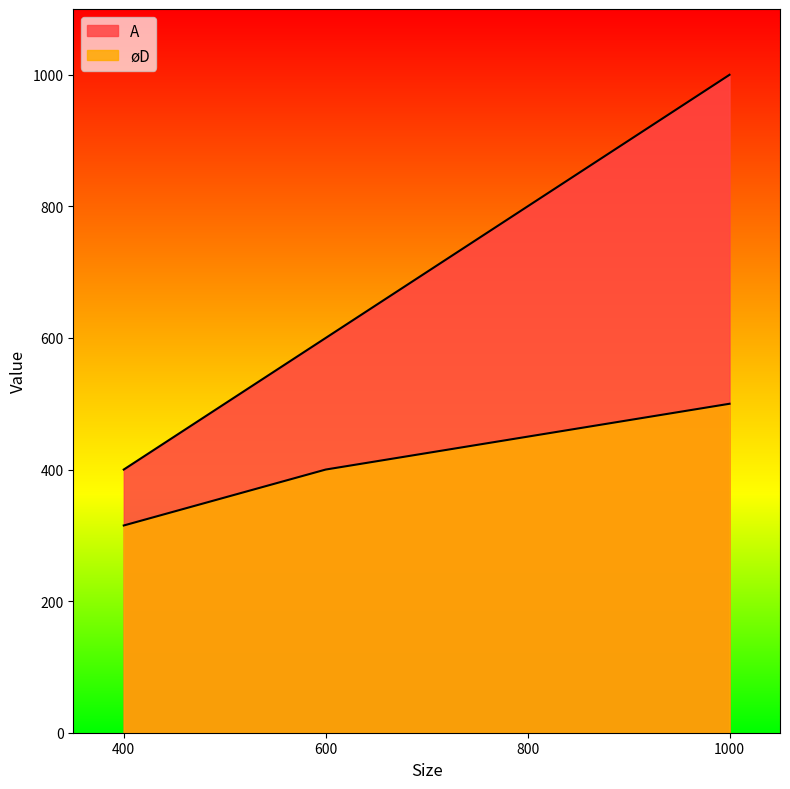

Which has a higher value, 400 or 1000?

1000